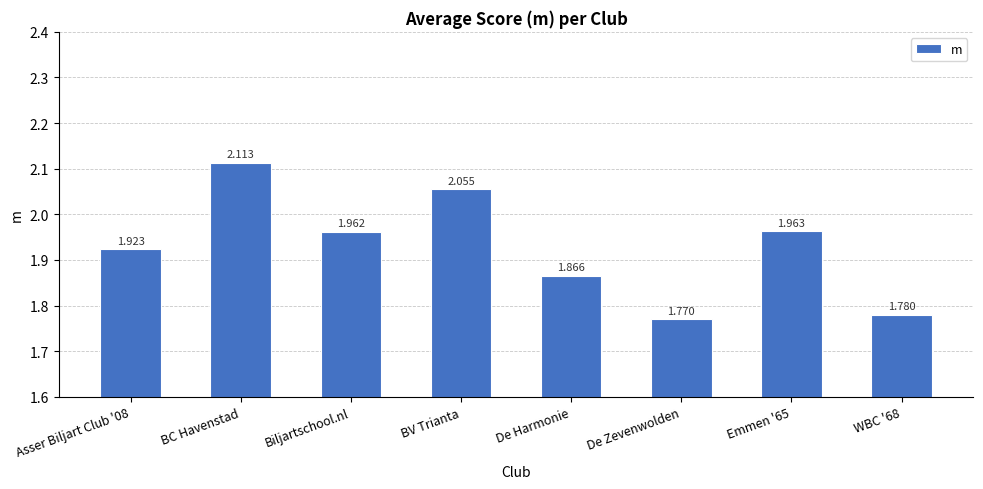

Count the number of categories in the chart.

8